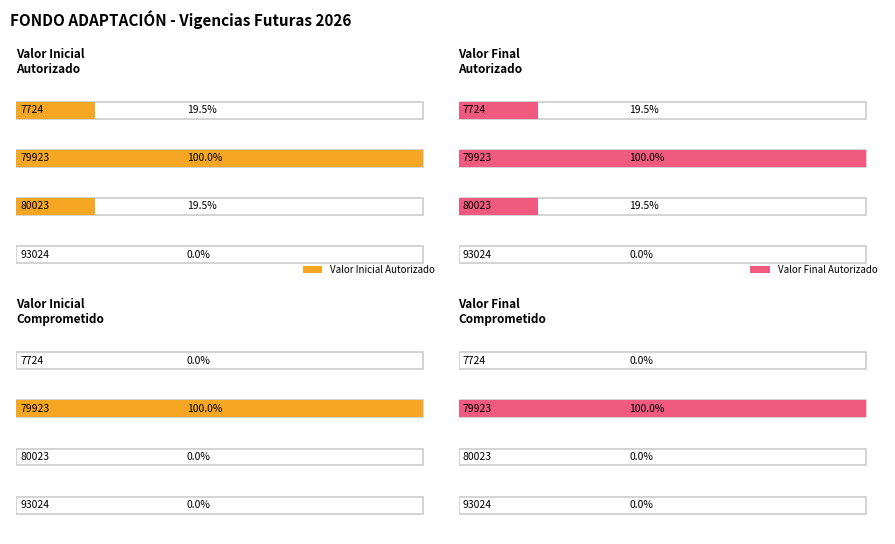

How many values in the Valor Final Autorizado series exceed 78750000000?

1